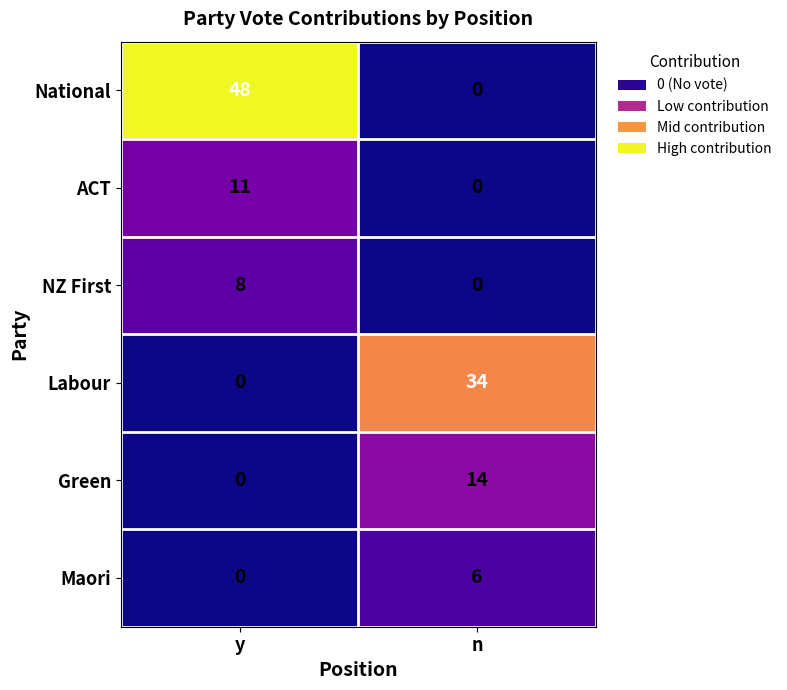

What is the maximum value for National?

48